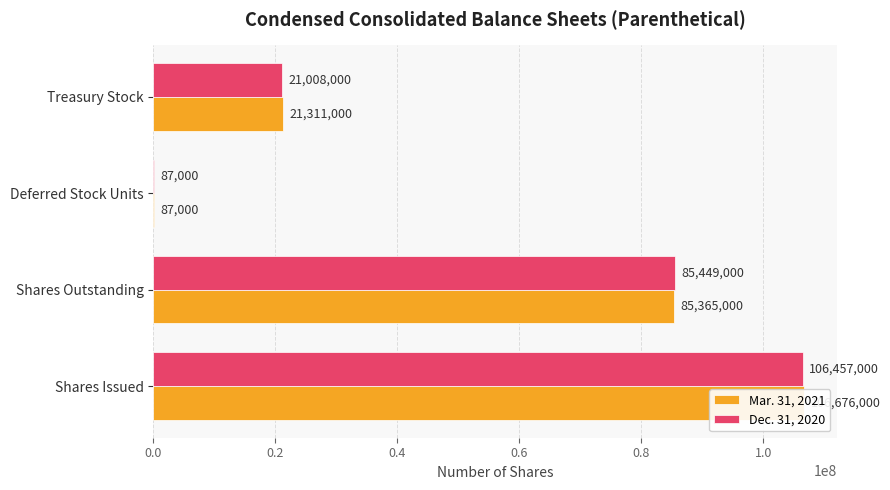

Which series has the largest total across all categories?

Mar. 31, 2021